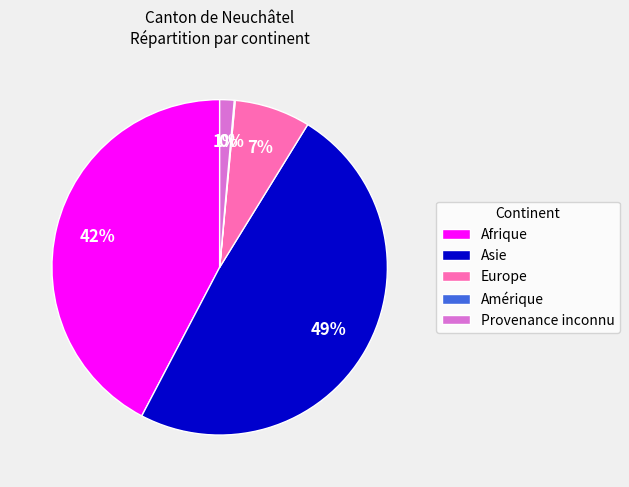

To the nearest percent, what is the average slice percentage?

20%